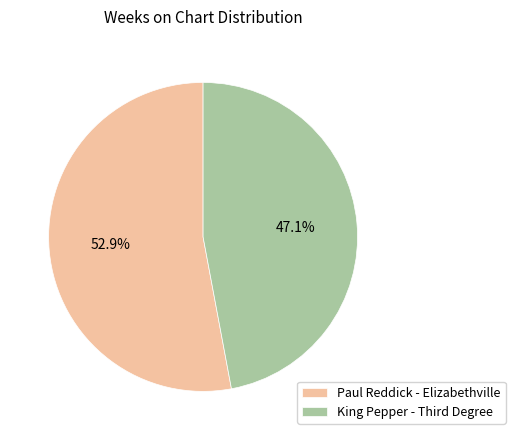

The Paul Reddick - Elizabethville slice represents 64% of the pie. True or false?

False